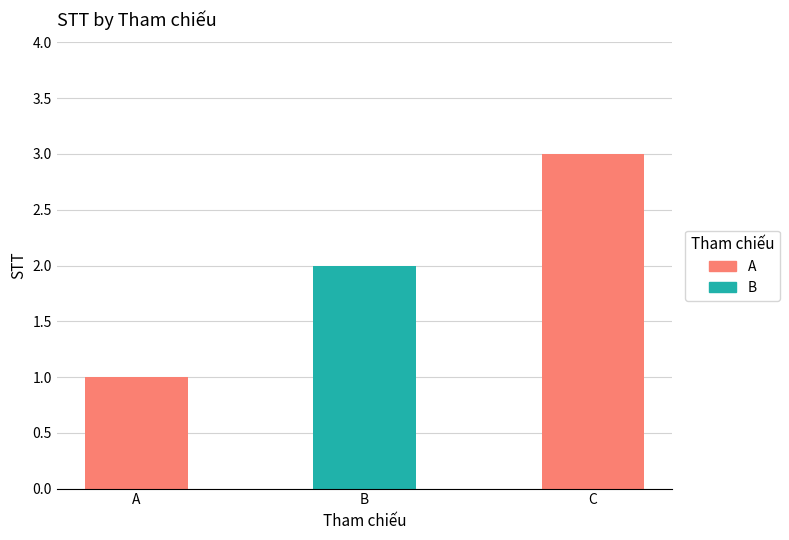

What is the value of the 2nd bar from the left?

2